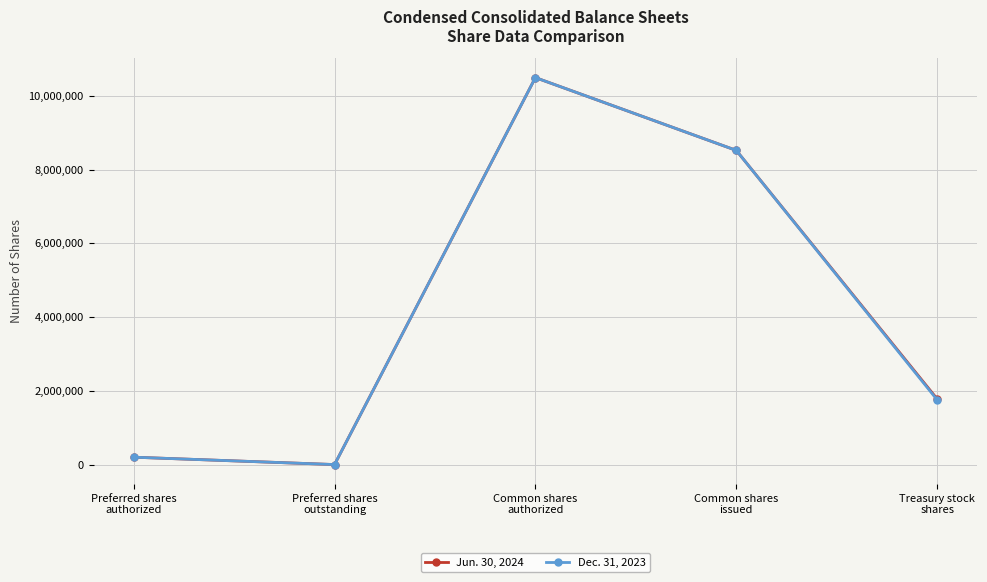

The value of Jun. 30, 2024 at Preferred shares
outstanding is -5882331. True or false?

False